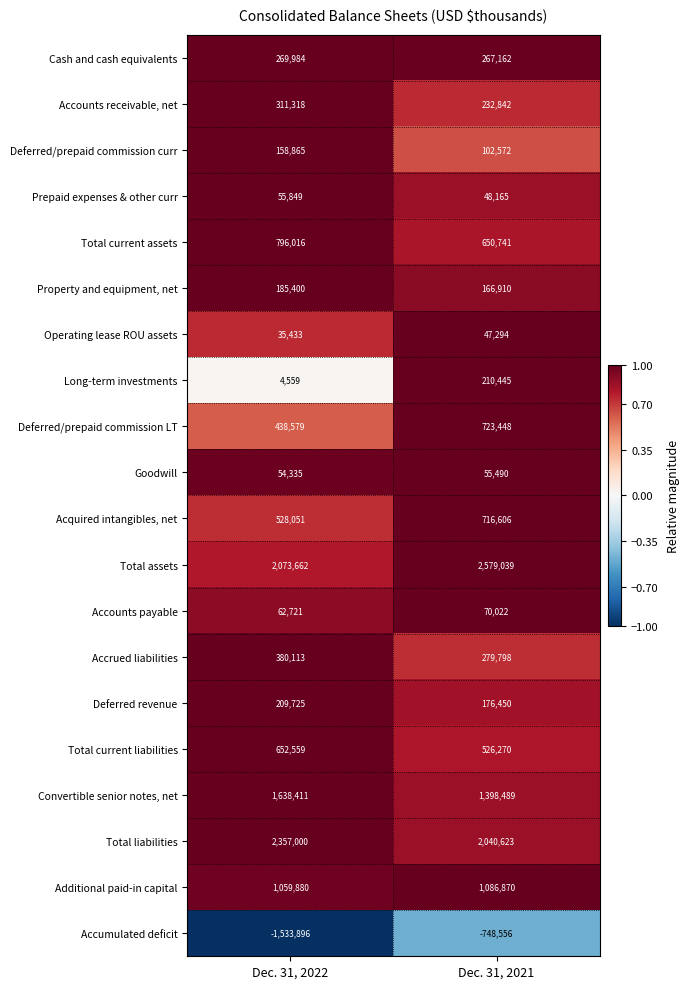

What is the minimum value for Deferred/prepaid commission curr?

102572